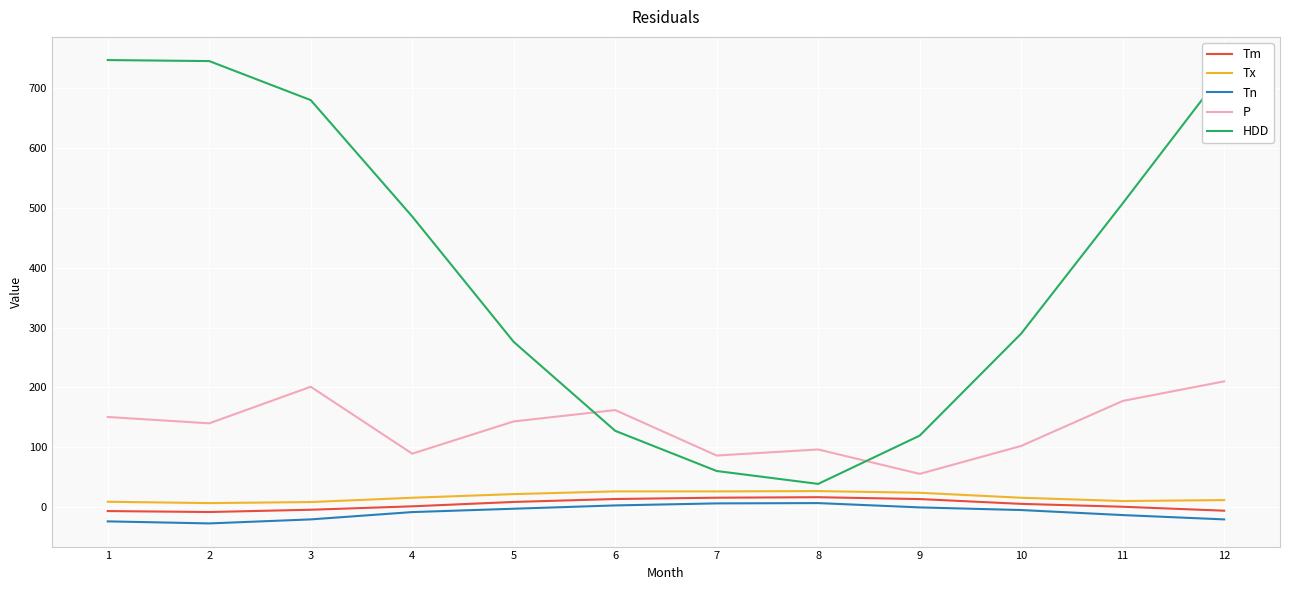

Which series has the largest total across all categories?

HDD